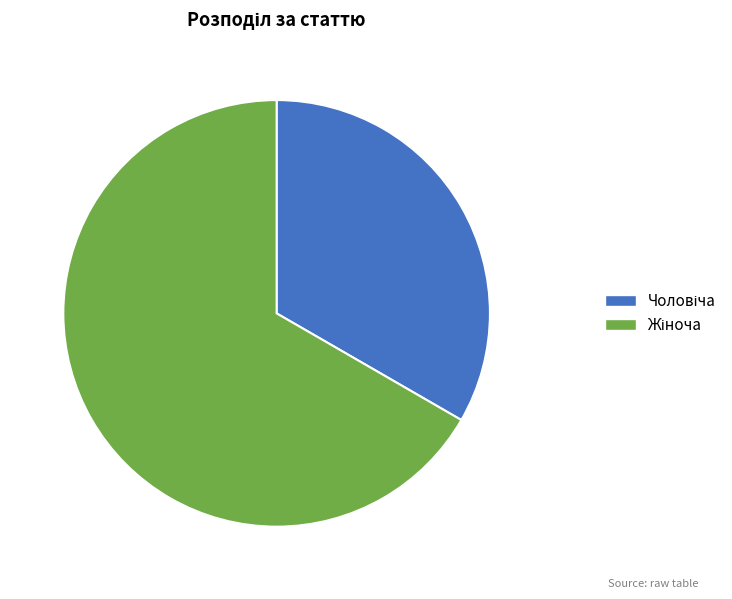

Does any single category account for the majority?

Yes